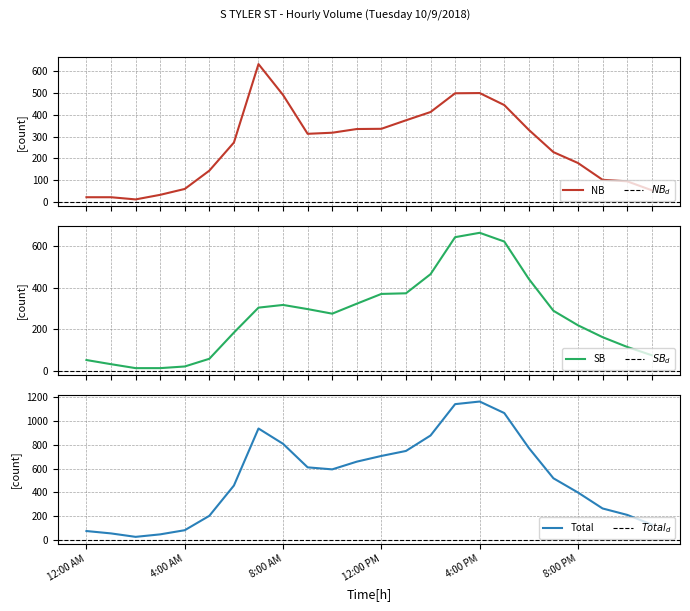

What is the value of the Total point at the 10th from the left?

611